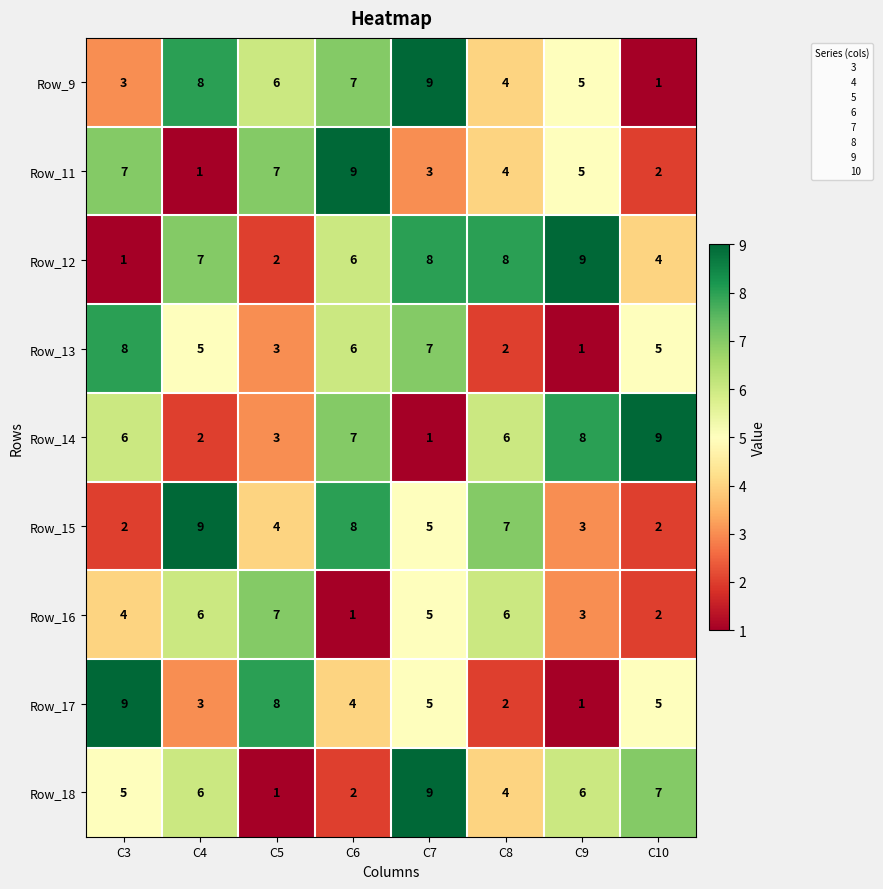

What is the sum of the Row_17 values at C3 and C9?

10